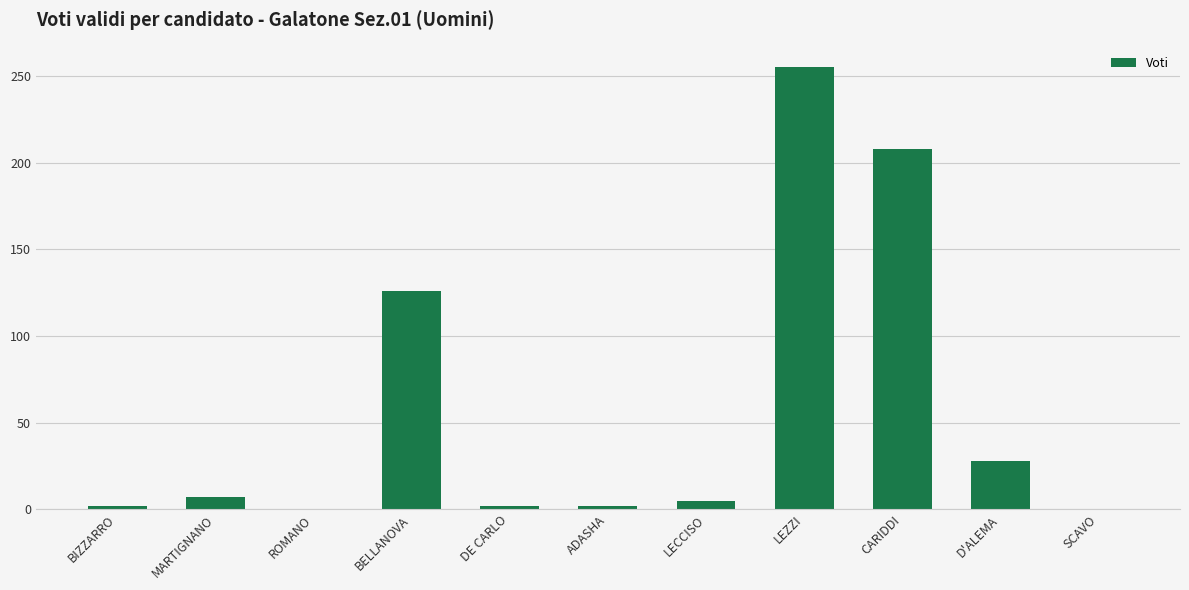

What is the greatest value displayed?

255